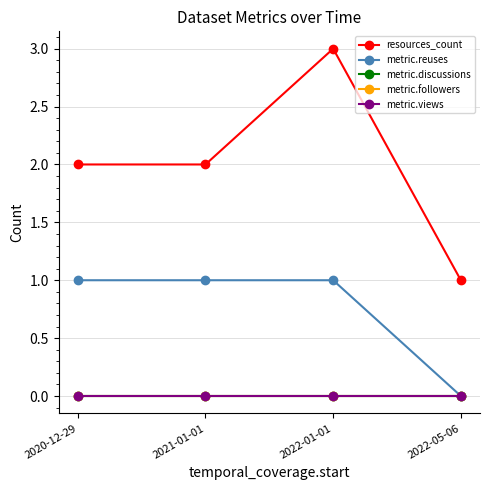

True or false: metric.discussions and metric.reuses cross at least once.

False